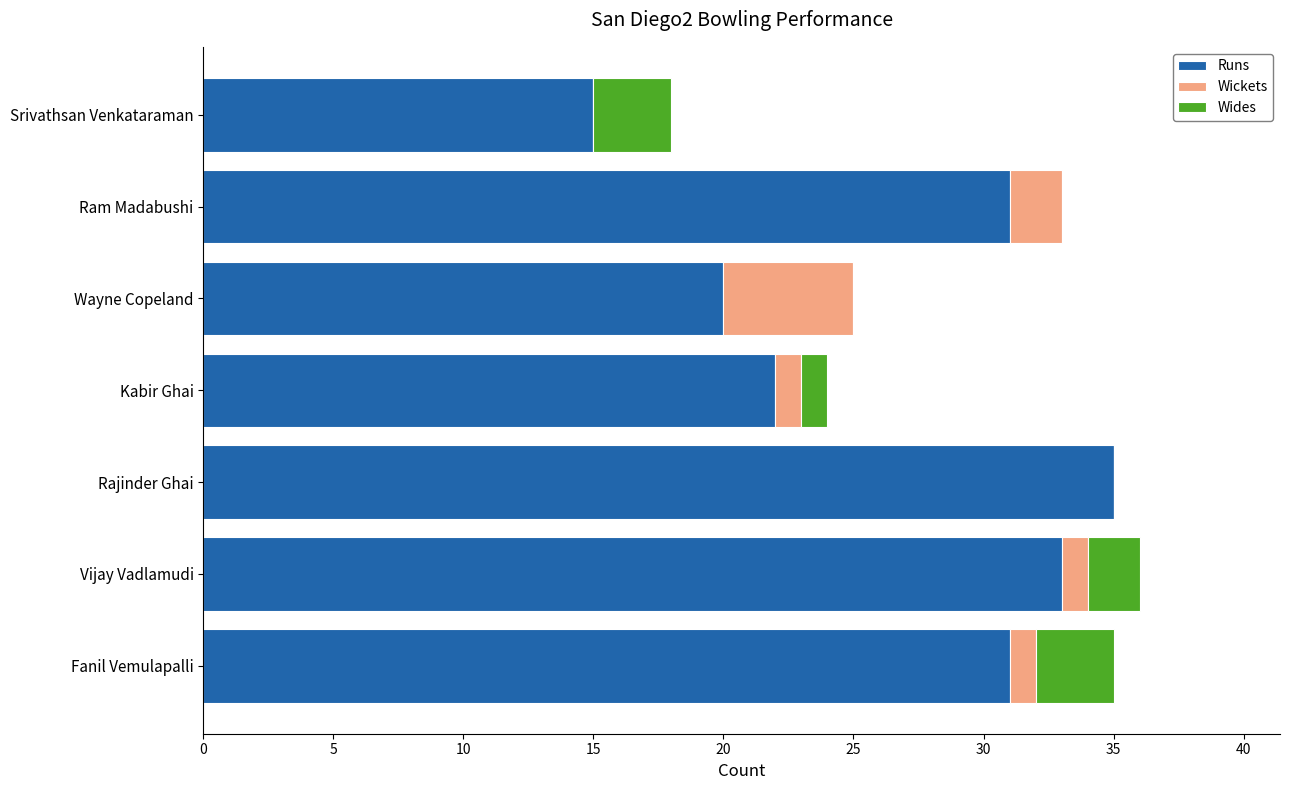

How many series are shown in this chart?

3